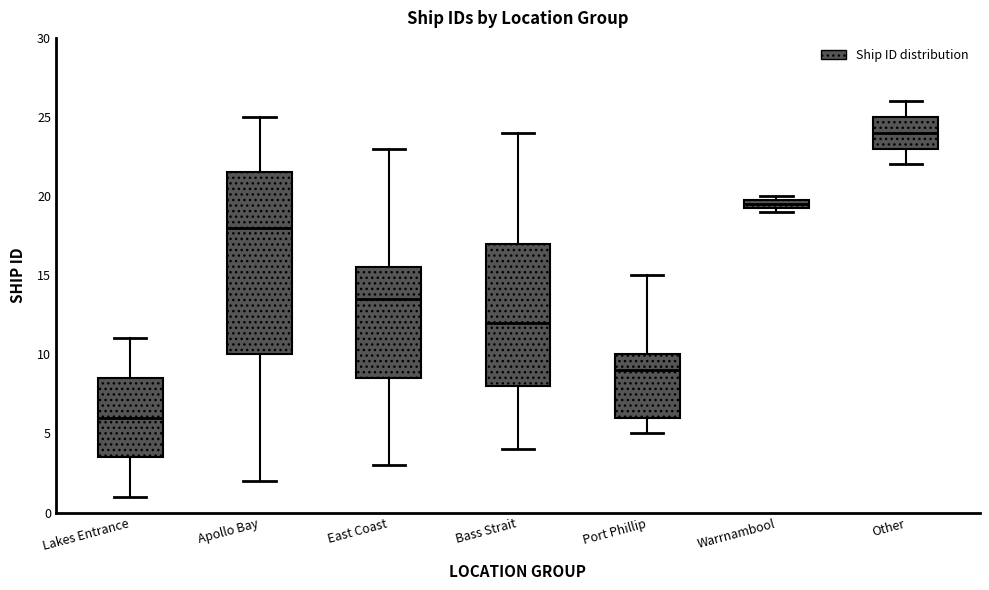

Where does the median line of the box for Port Phillip sit on the y-axis? The values are not printed on the chart, so give them approximately, as read against the axis.

9.0